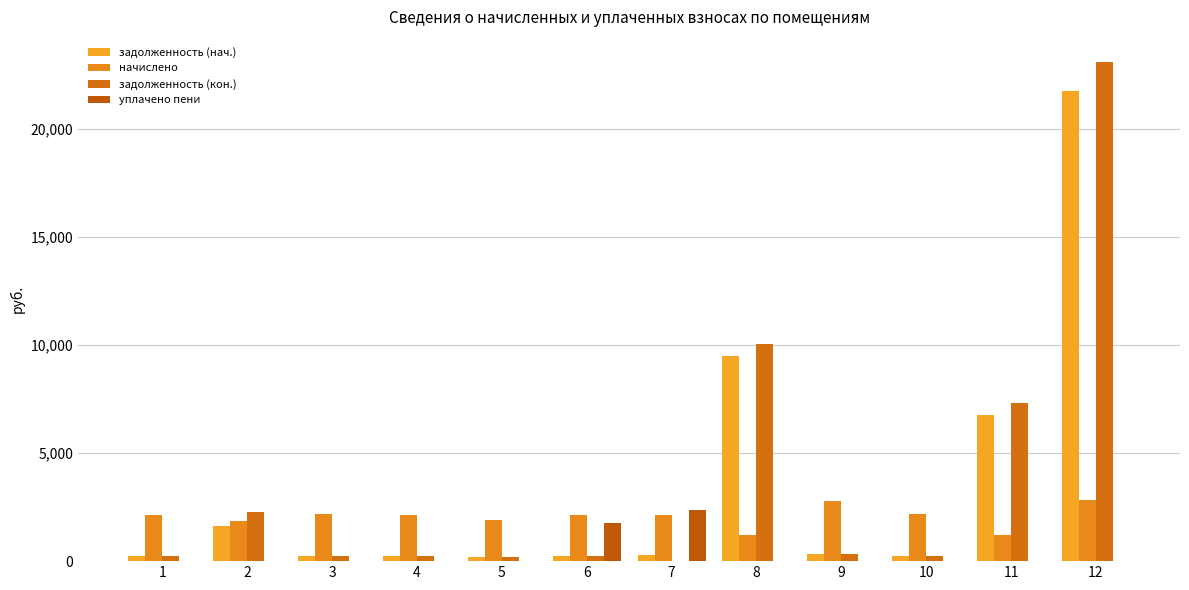

Reading left to right, what are all the values shown in this chart?

задолженность (нач.): 1=238.5	2=1639.5	3=240.4	4=238.7	5=208.8	6=238.5	7=263.6	8=9469.4	9=308.5	10=241.7	11=6757.4	12=21738.9
начислено: 1=2151.3	2=1855.5	3=2165.6	4=2151.3	5=1879.4	6=2146.5	7=2146.5	8=1225.9	9=2776.1	10=2175.1	11=1225.9	12=2814.3
задолженность (кон.): 1=238.8	2=2292.0	3=240.6	4=249.6	5=208.8	6=238.5	7=0.0	8=10055.5	9=308.5	10=241.2	11=7296.9	12=23084.6
уплачено пени: 1=0.0	2=0.0	3=0.0	4=0.0	5=0.0	6=1780.0	7=2373.6	8=0.0	9=0.0	10=0.0	11=0.0	12=0.0